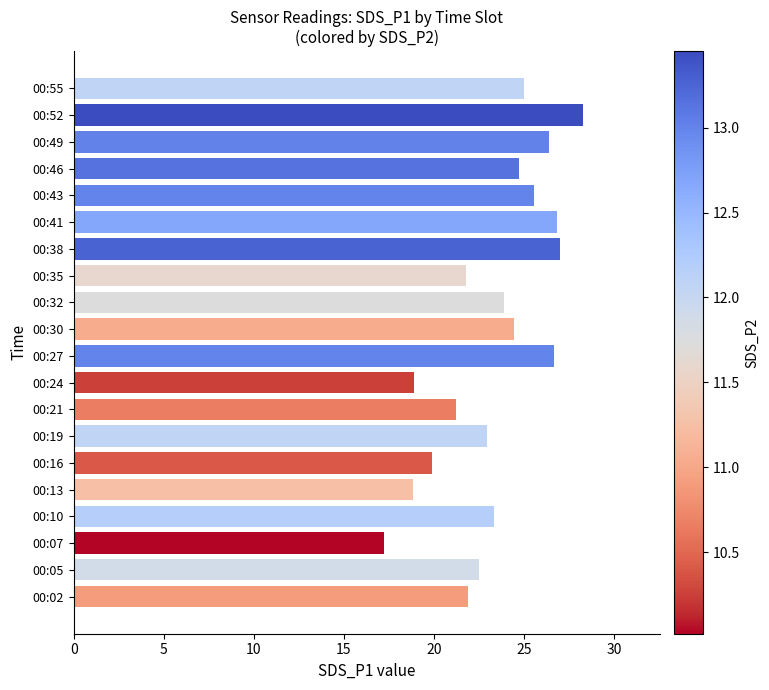

What is the average value?

23.4